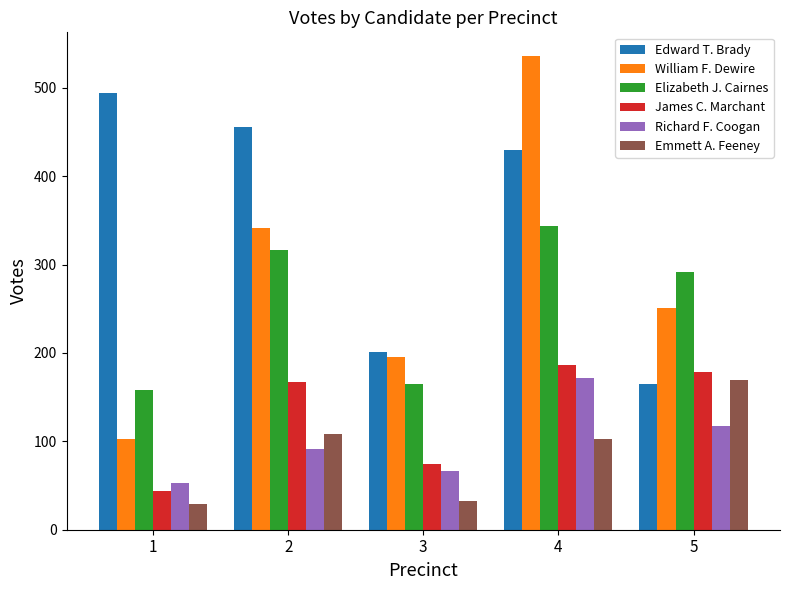

The Emmett A. Feeney series shows 33 at 3. True or false?

True